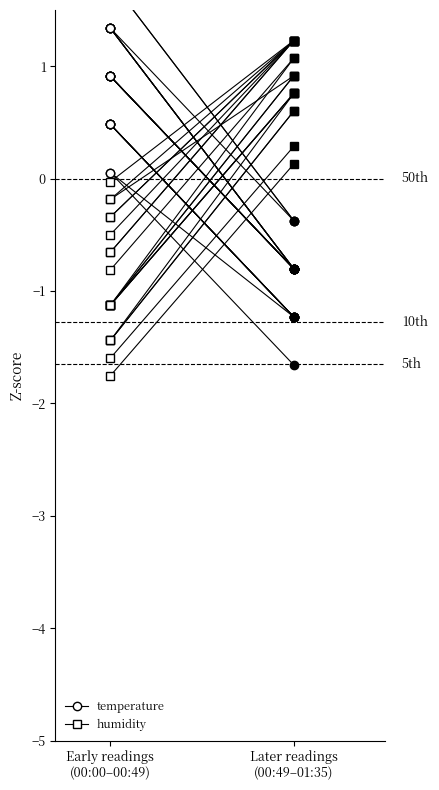

Which series has the largest total across all categories?

temperature